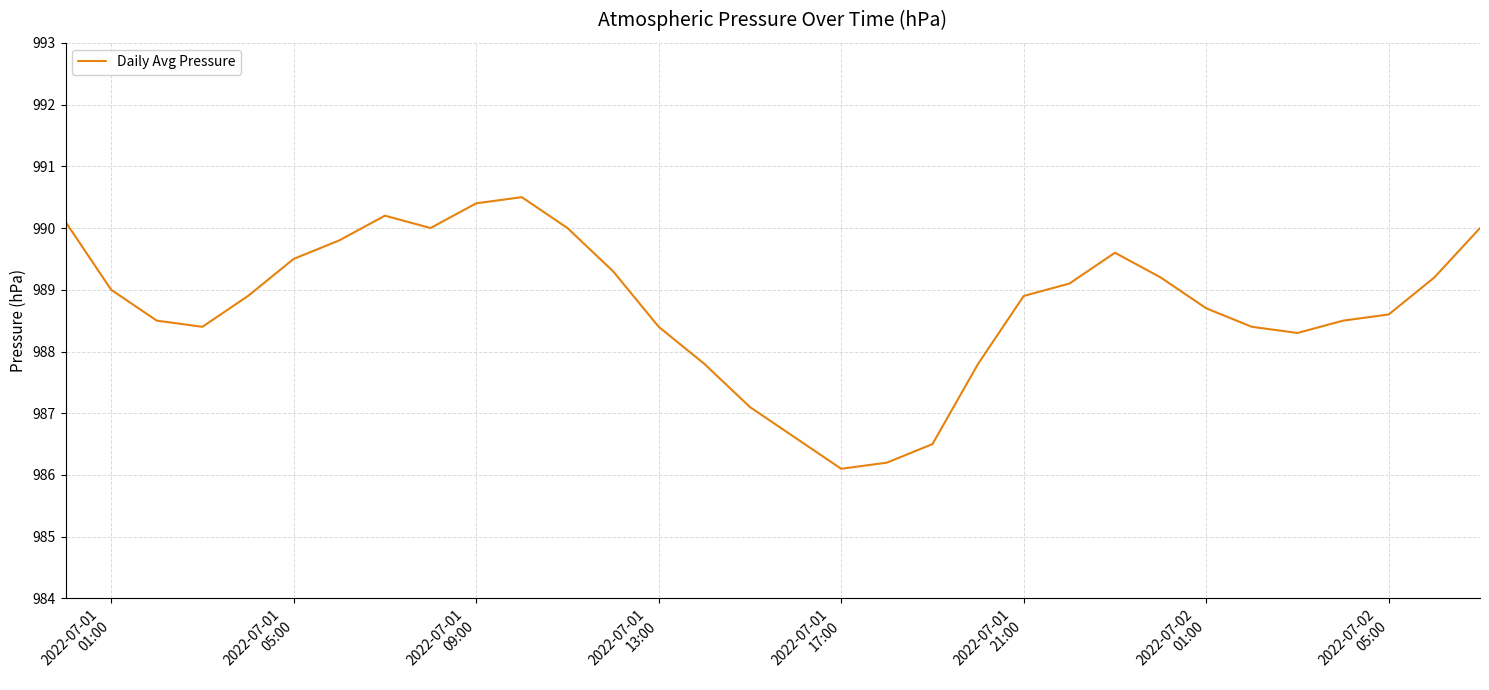

What is the sum of all values?

31639.6